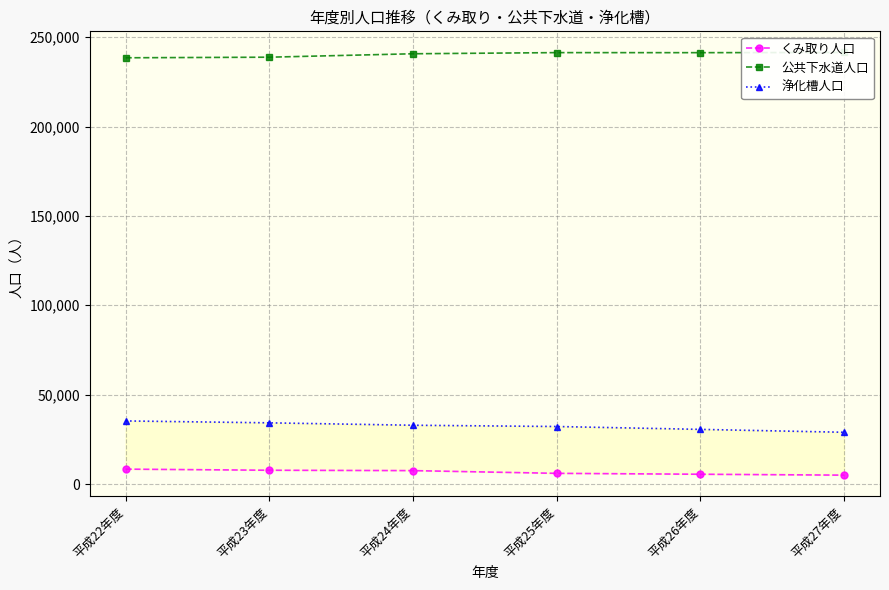

True or false: 公共下水道人口 and 浄化槽人口 intersect in this chart.

False